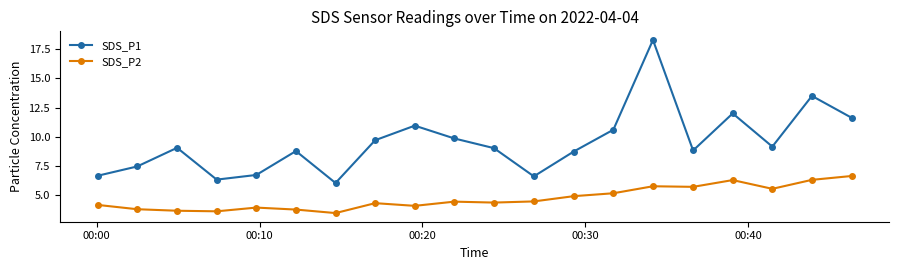

What is the value of the SDS_P1 point at the 3rd from the left?

9.1